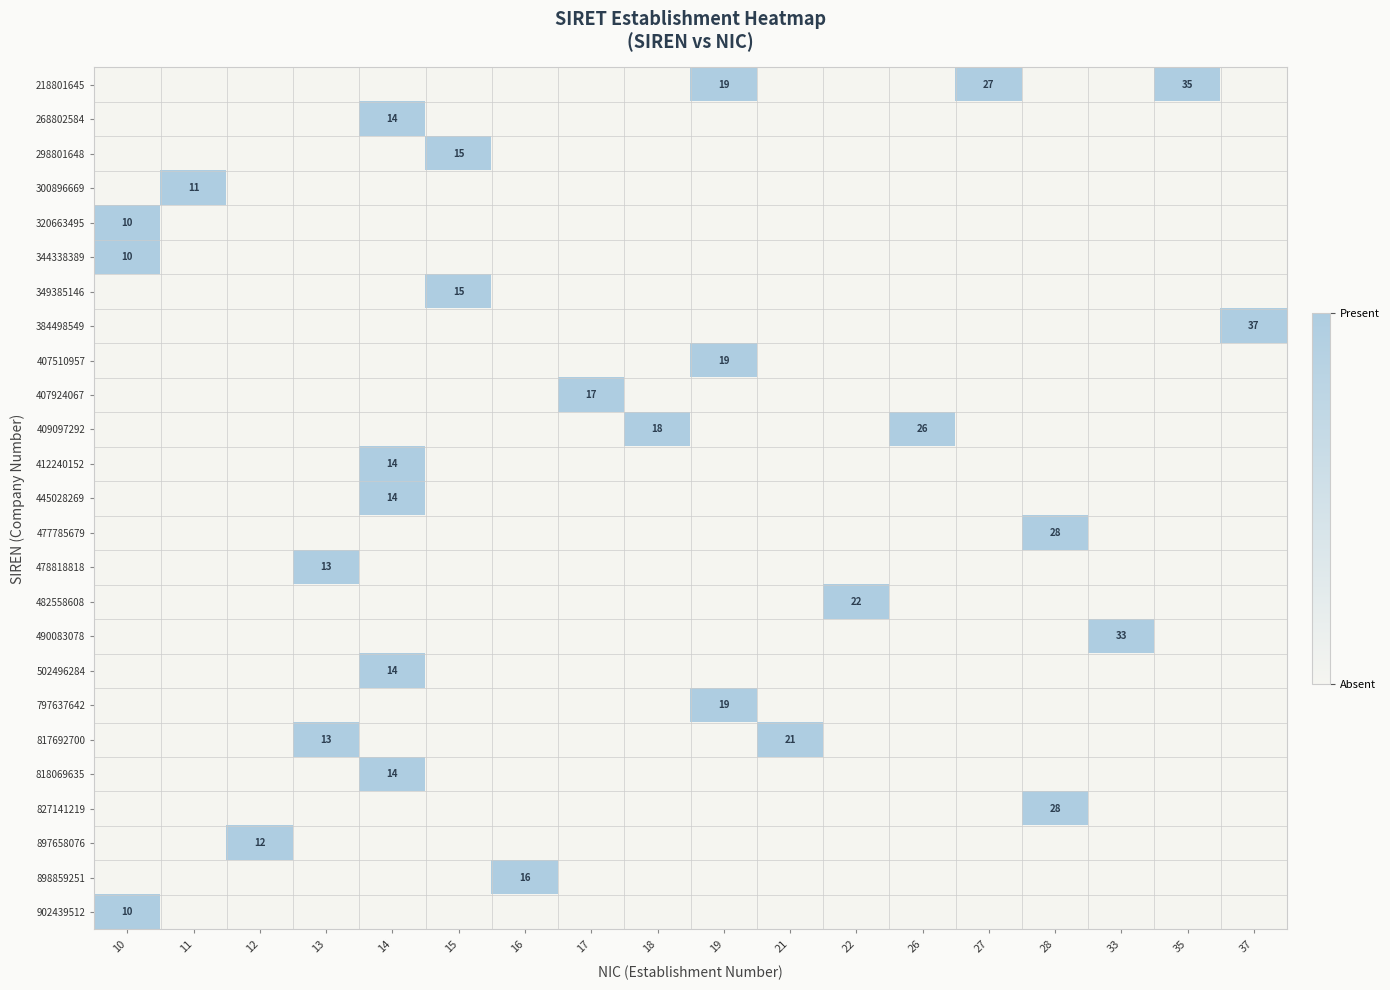

Rank the categories by 409097292 value from lowest to highest.

10, 11, 12, 13, 14, 15, 16, 17, 19, 21, 22, 27, 28, 33, 35, 37, 18, 26